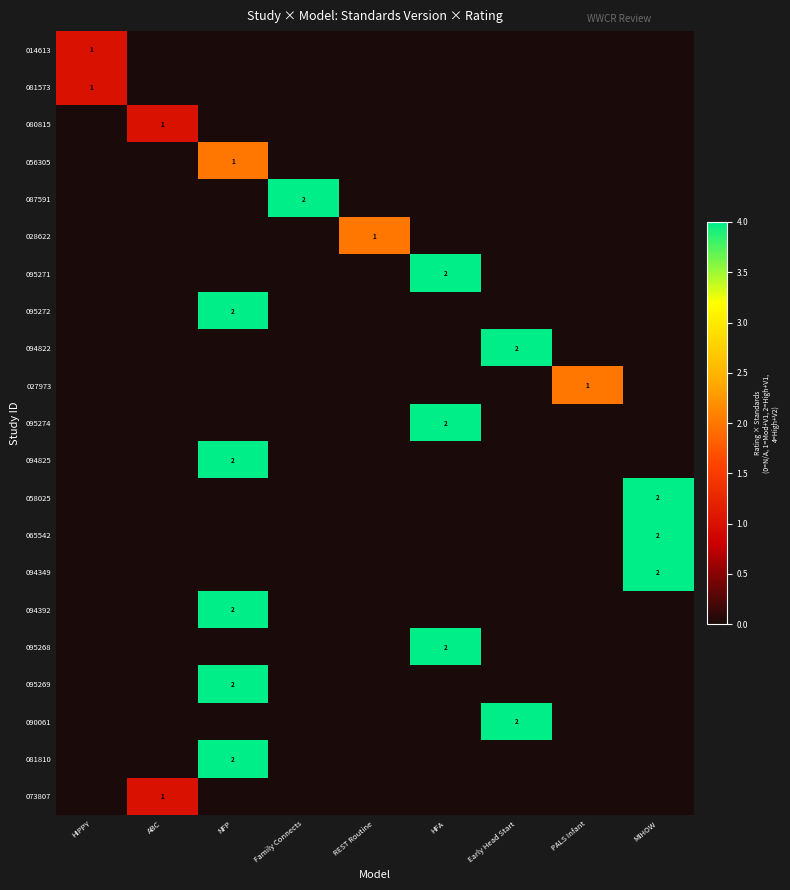

Count the number of categories in the chart.

9